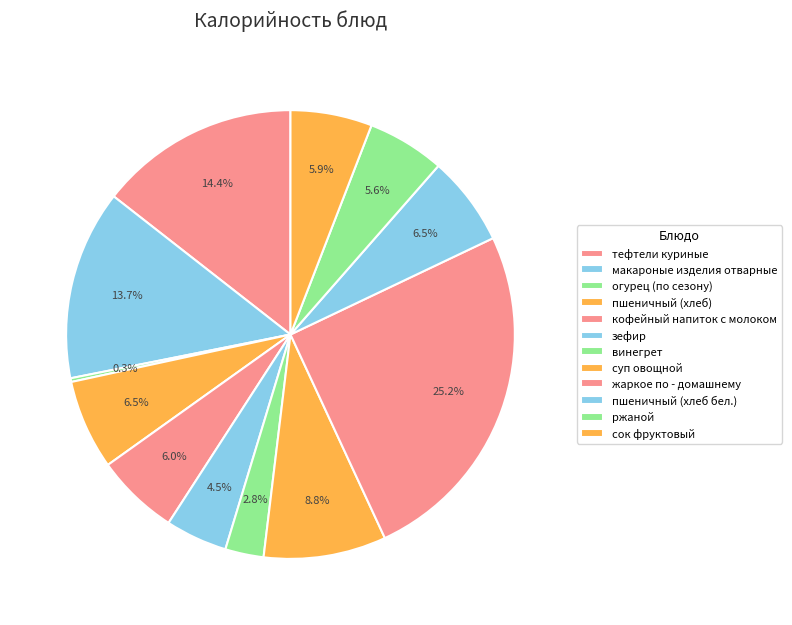

Which slice is the largest?

жаркое по - домашнему